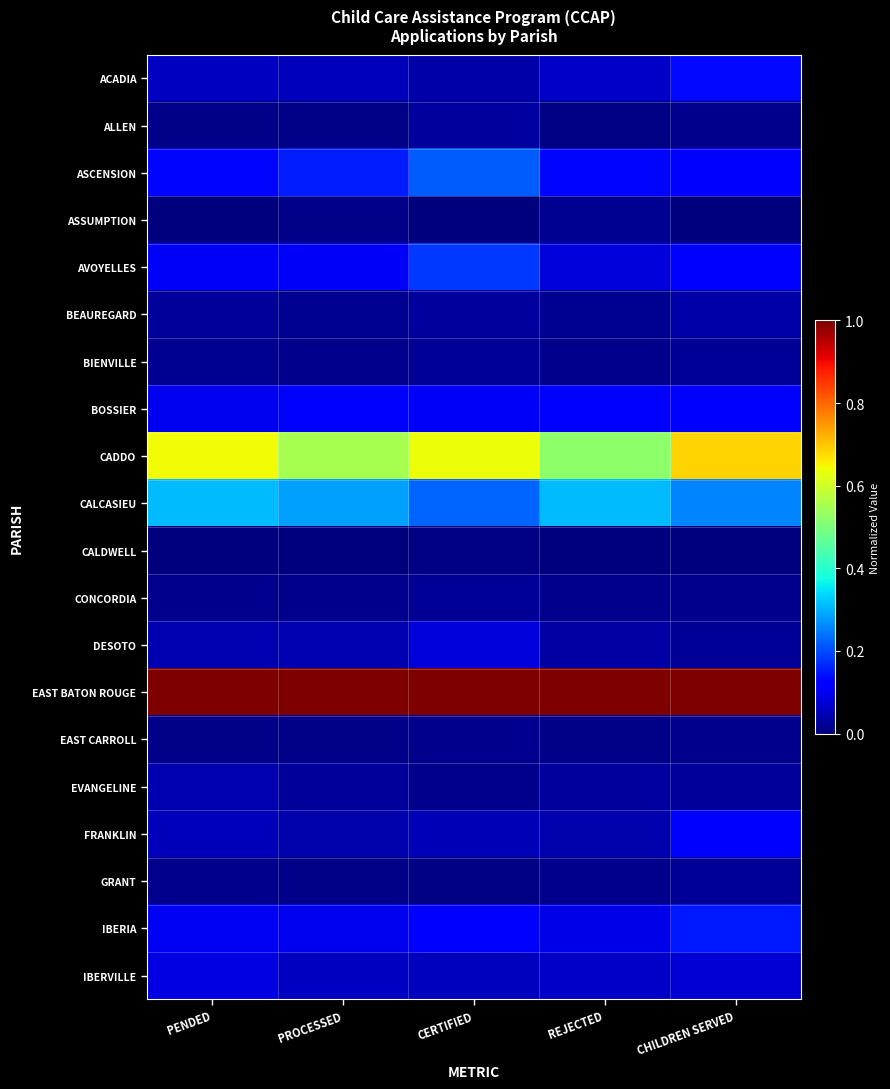

Reading left to right, list all the values displayed in this chart.

ACADIA: PENDED=0.1	PROCESSED=0.1	CERTIFIED=0.0	REJECTED=0.1	CHILDREN SERVED=0.1
ALLEN: PENDED=0.0	PROCESSED=0.0	CERTIFIED=0.0	REJECTED=0.0	CHILDREN SERVED=0.0
ASCENSION: PENDED=0.1	PROCESSED=0.2	CERTIFIED=0.2	REJECTED=0.1	CHILDREN SERVED=0.1
ASSUMPTION: PENDED=0.0	PROCESSED=0.0	CERTIFIED=0.0	REJECTED=0.0	CHILDREN SERVED=0.0
AVOYELLES: PENDED=0.1	PROCESSED=0.1	CERTIFIED=0.2	REJECTED=0.1	CHILDREN SERVED=0.1
BEAUREGARD: PENDED=0.0	PROCESSED=0.0	CERTIFIED=0.0	REJECTED=0.0	CHILDREN SERVED=0.0
BIENVILLE: PENDED=0.0	PROCESSED=0.0	CERTIFIED=0.0	REJECTED=0.0	CHILDREN SERVED=0.0
BOSSIER: PENDED=0.1	PROCESSED=0.1	CERTIFIED=0.1	REJECTED=0.1	CHILDREN SERVED=0.1
CADDO: PENDED=0.6	PROCESSED=0.6	CERTIFIED=0.6	REJECTED=0.5	CHILDREN SERVED=0.7
CALCASIEU: PENDED=0.3	PROCESSED=0.3	CERTIFIED=0.2	REJECTED=0.3	CHILDREN SERVED=0.3
CALDWELL: PENDED=0.0	PROCESSED=0.0	CERTIFIED=0.0	REJECTED=0.0	CHILDREN SERVED=0.0
CONCORDIA: PENDED=0.0	PROCESSED=0.0	CERTIFIED=0.0	REJECTED=0.0	CHILDREN SERVED=0.0
DESOTO: PENDED=0.0	PROCESSED=0.0	CERTIFIED=0.1	REJECTED=0.0	CHILDREN SERVED=0.0
EAST BATON ROUGE: PENDED=1.0	PROCESSED=1.0	CERTIFIED=1.0	REJECTED=1.0	CHILDREN SERVED=1.0
EAST CARROLL: PENDED=0.0	PROCESSED=0.0	CERTIFIED=0.0	REJECTED=0.0	CHILDREN SERVED=0.0
EVANGELINE: PENDED=0.0	PROCESSED=0.0	CERTIFIED=0.0	REJECTED=0.0	CHILDREN SERVED=0.0
FRANKLIN: PENDED=0.1	PROCESSED=0.0	CERTIFIED=0.1	REJECTED=0.0	CHILDREN SERVED=0.1
GRANT: PENDED=0.0	PROCESSED=0.0	CERTIFIED=0.0	REJECTED=0.0	CHILDREN SERVED=0.0
IBERIA: PENDED=0.1	PROCESSED=0.1	CERTIFIED=0.1	REJECTED=0.1	CHILDREN SERVED=0.1
IBERVILLE: PENDED=0.1	PROCESSED=0.1	CERTIFIED=0.1	REJECTED=0.1	CHILDREN SERVED=0.1